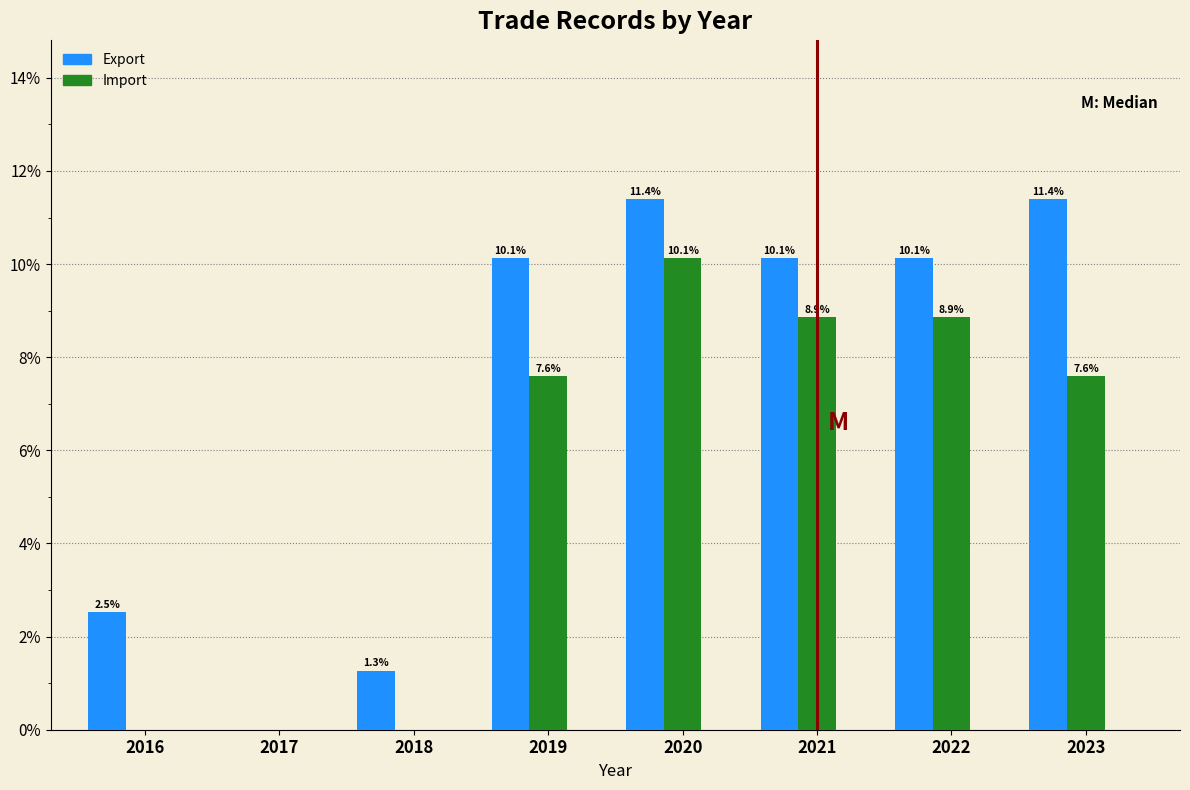

Is the value of Import at 2017 greater than the value of Export at 2020?

No